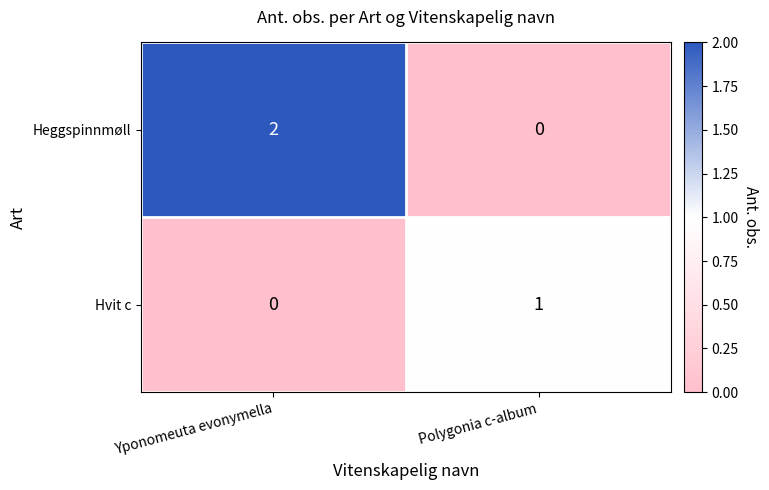

True or false: Heggspinnmøll has a value of 2 at Yponomeuta evonymella.

True